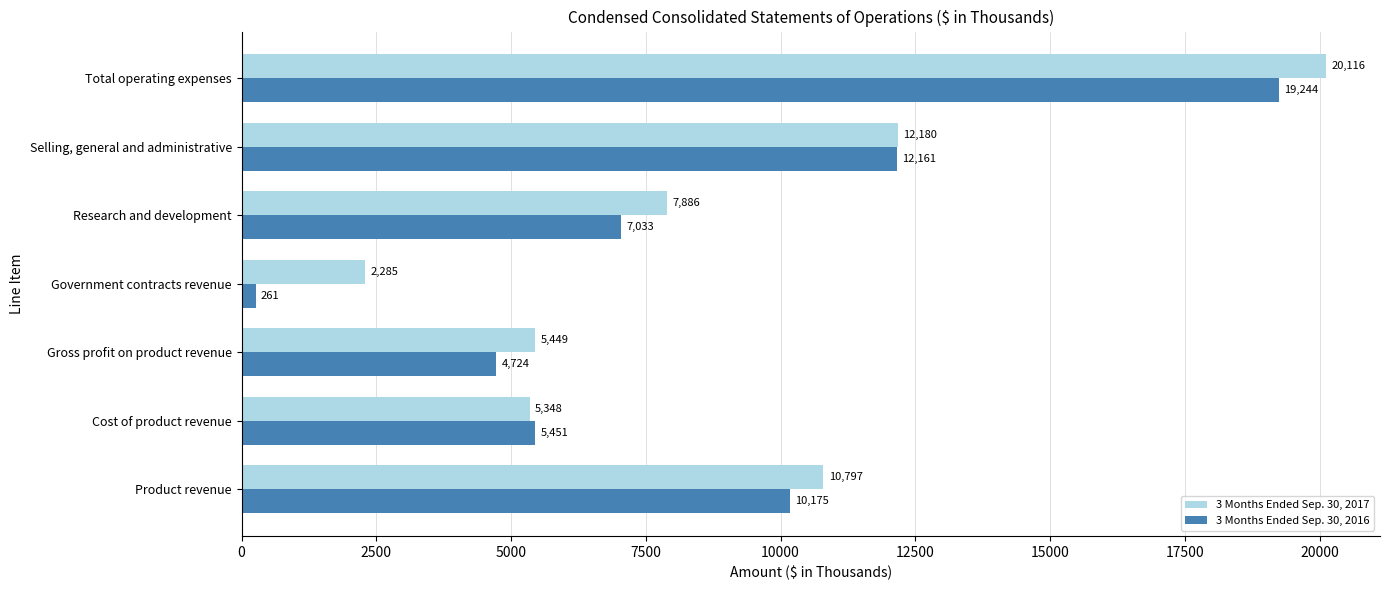

Which series has the largest total across all categories?

3 Months Ended Sep. 30, 2017